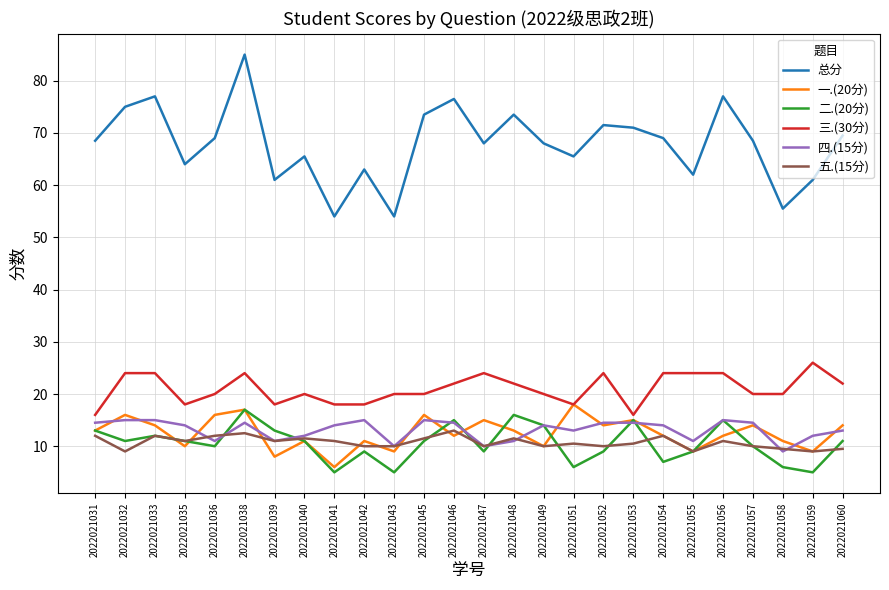

The value of 五.(15分) at 2022021042 is 10.0. True or false?

True